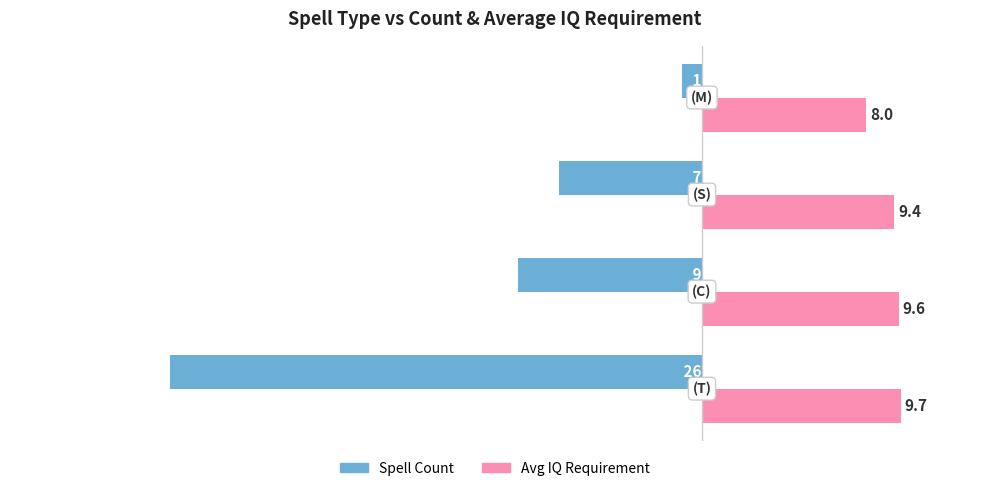

What is the maximum value shown in the chart?

9.7